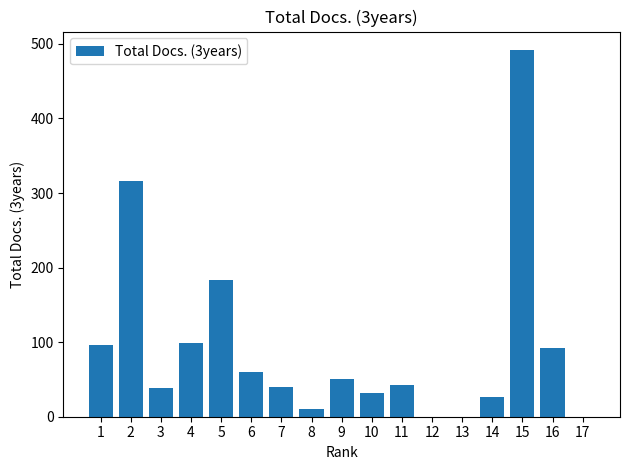

At which category does the chart reach its peak across all series?

15